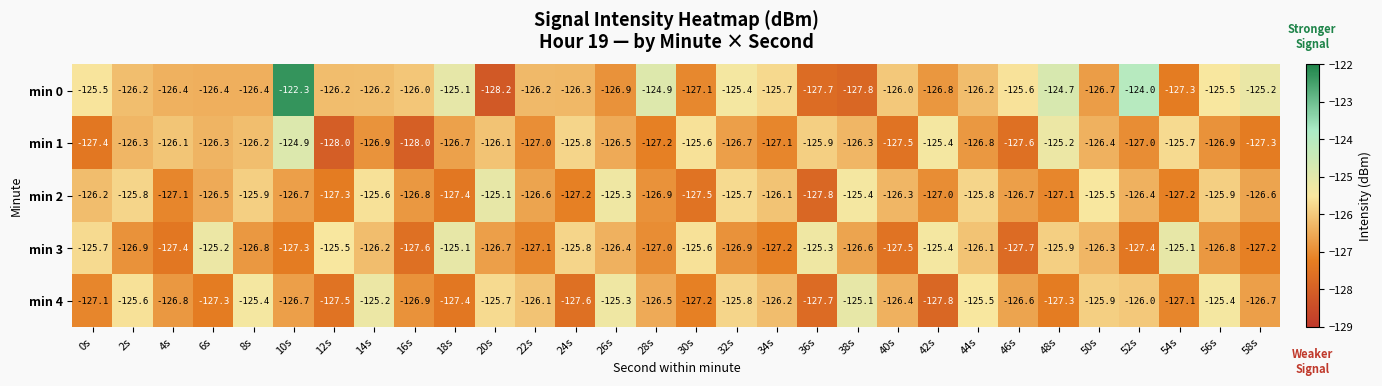

Which series has the largest total across all categories?

min 0